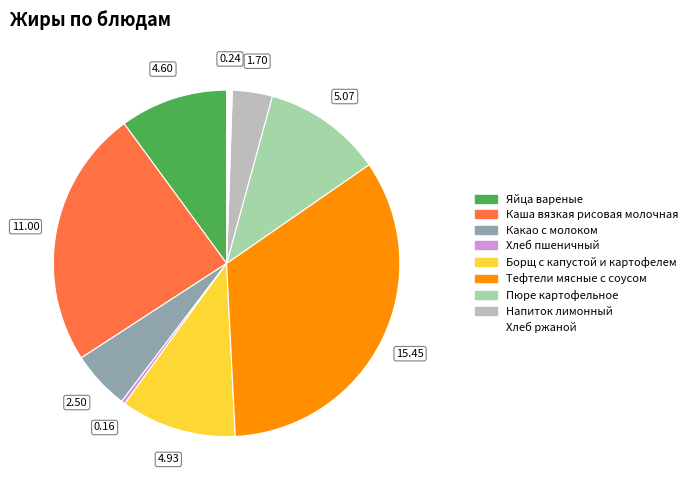

The Каша вязкая рисовая молочная slice represents 13% of the pie. True or false?

False